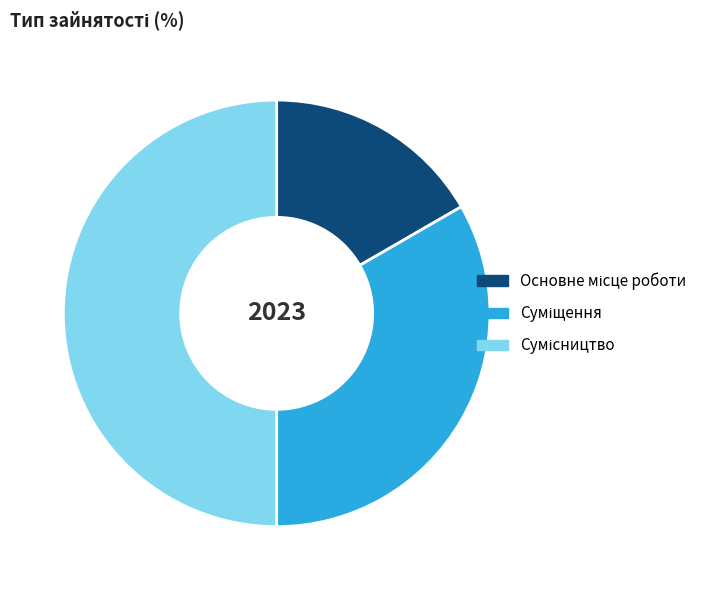

Count the number of slices in the pie.

3